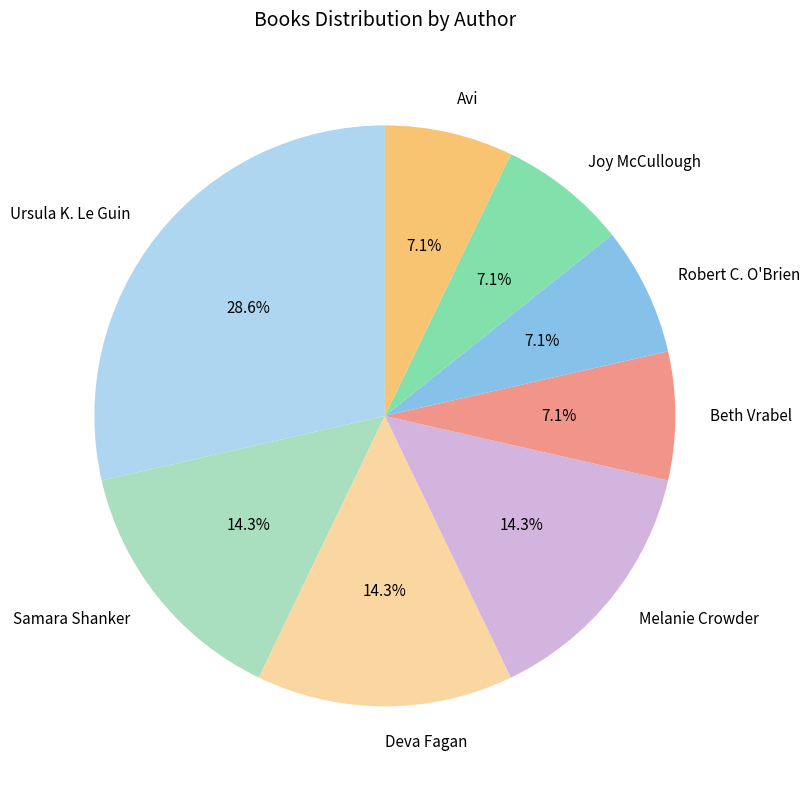

What percentage is the Ursula K. Le Guin slice, to the nearest percent?

29%